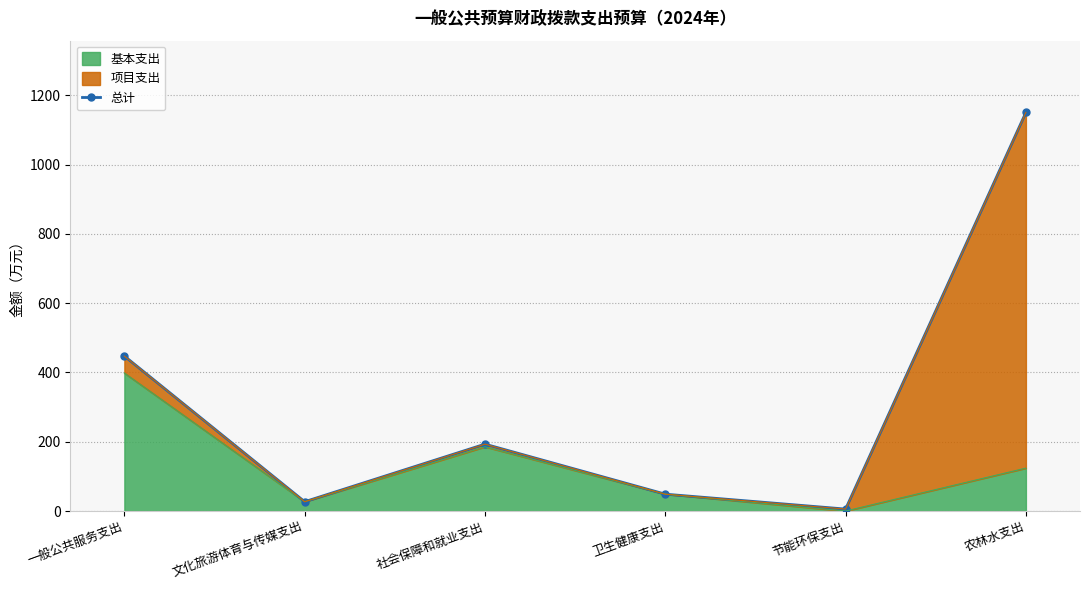

What is the average value?

312.1